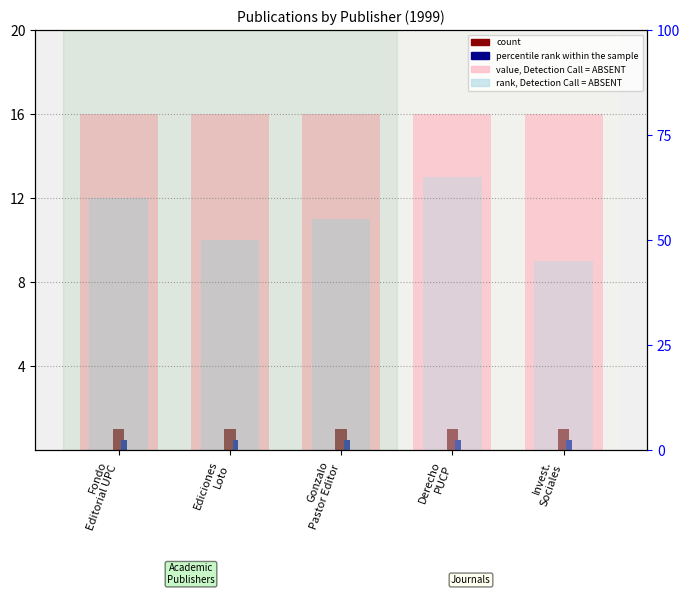

At which label is rank, Detection Call = ABSENT closest to 11?

Gonzalo
Pastor Editor